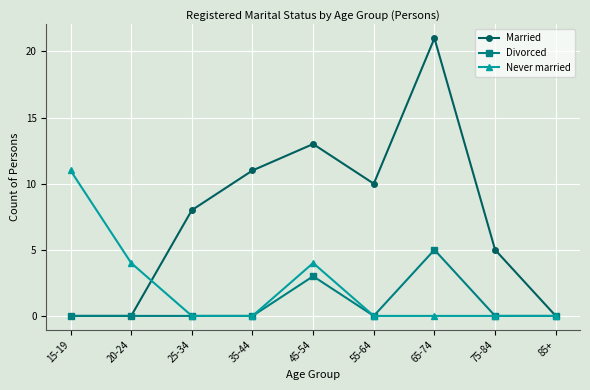

Which series has the largest total across all categories?

Married